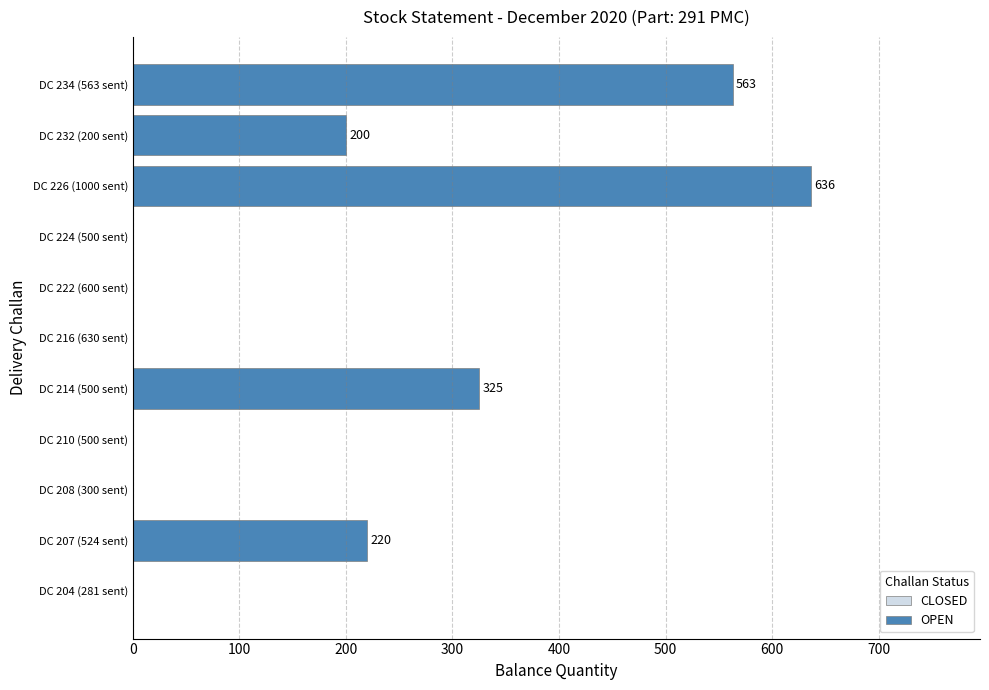

Which category has the lowest value across all series?

DC 232 (200 sent)